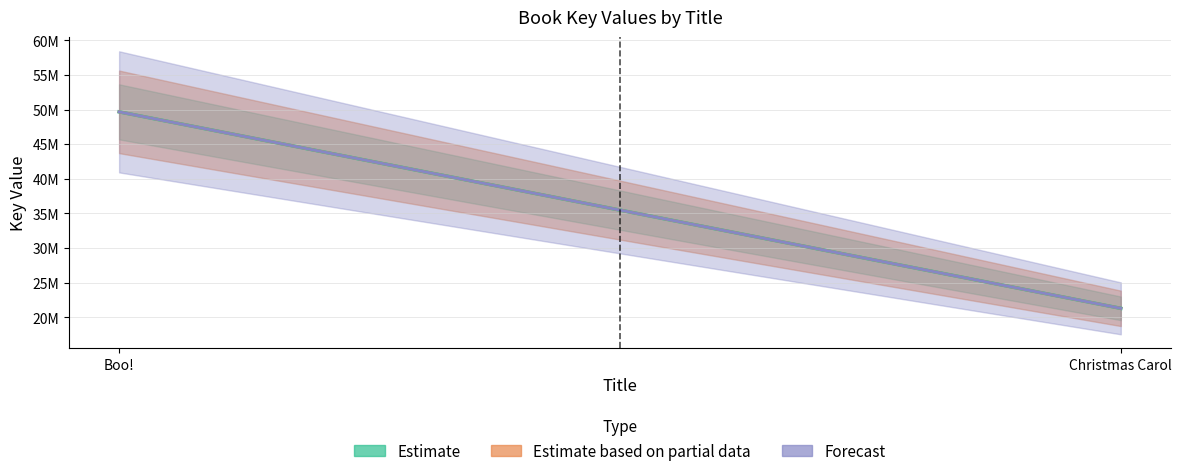

List the labels in order of Estimate value, largest first.

Boo!, Christmas Carol